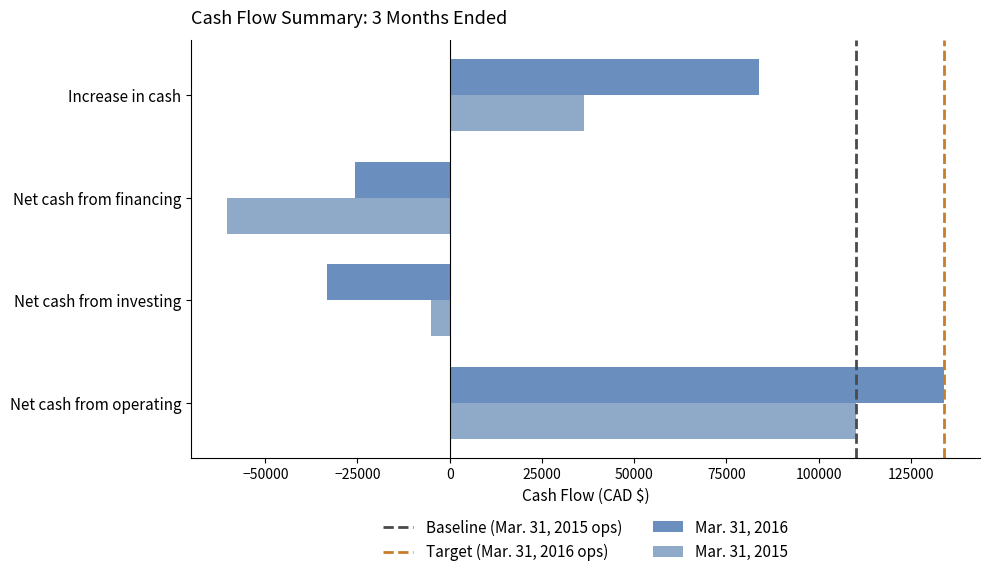

What is the spread (max minus min) of values at Net cash from investing?

28343